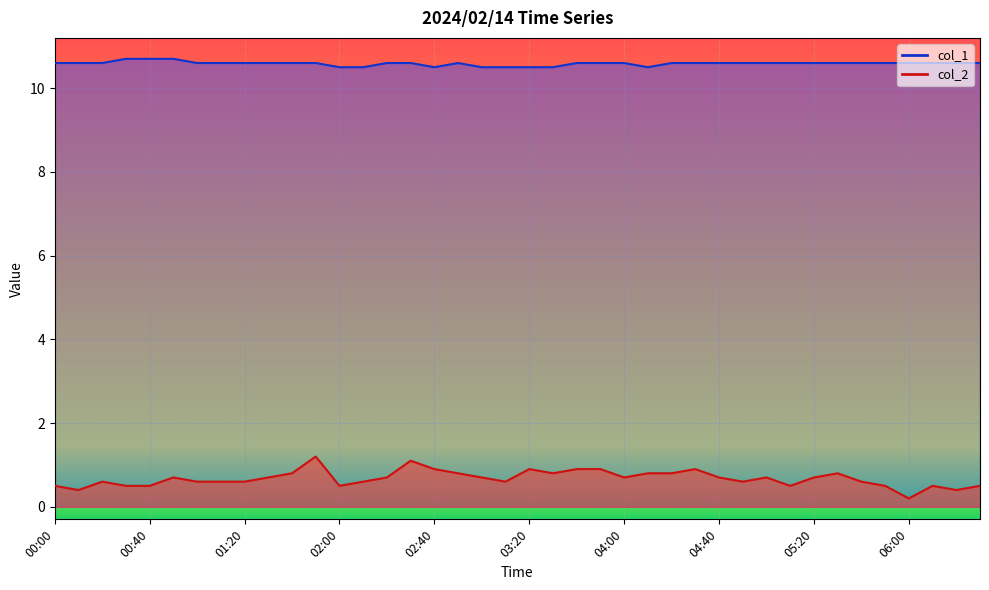

True or false: col_2 and col_1 cross at least once.

False